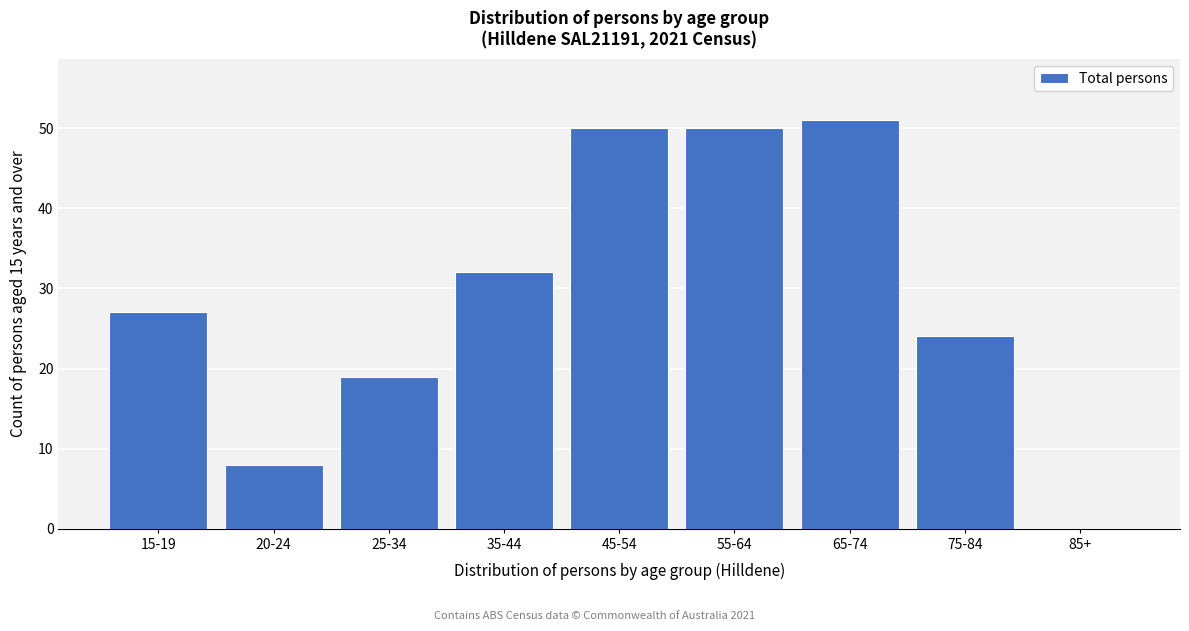

Reading left to right, extract all data points from this chart.

15-19=27	20-24=8	25-34=19	35-44=32	45-54=50	55-64=50	65-74=51	75-84=24	85+=0